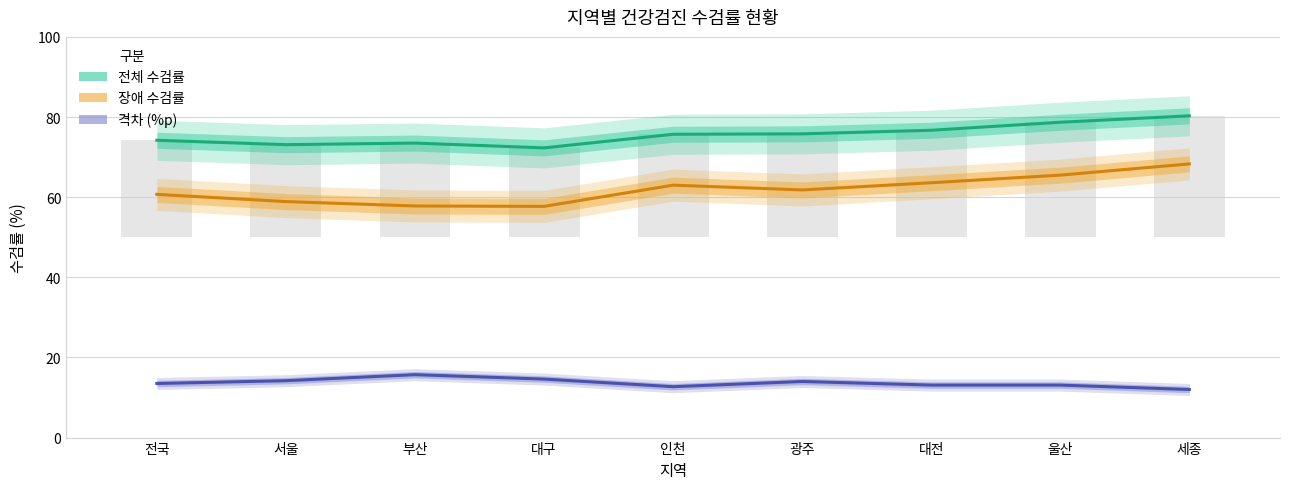

True or false: 장애 수검률 has a value of 11.6 at 대구.

False